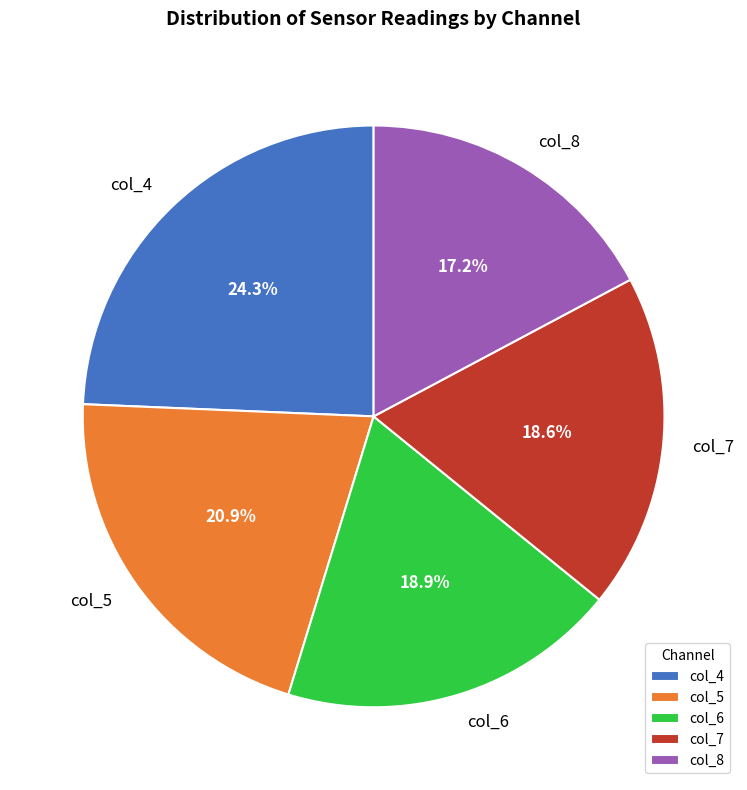

Which slice is the largest?

col_4